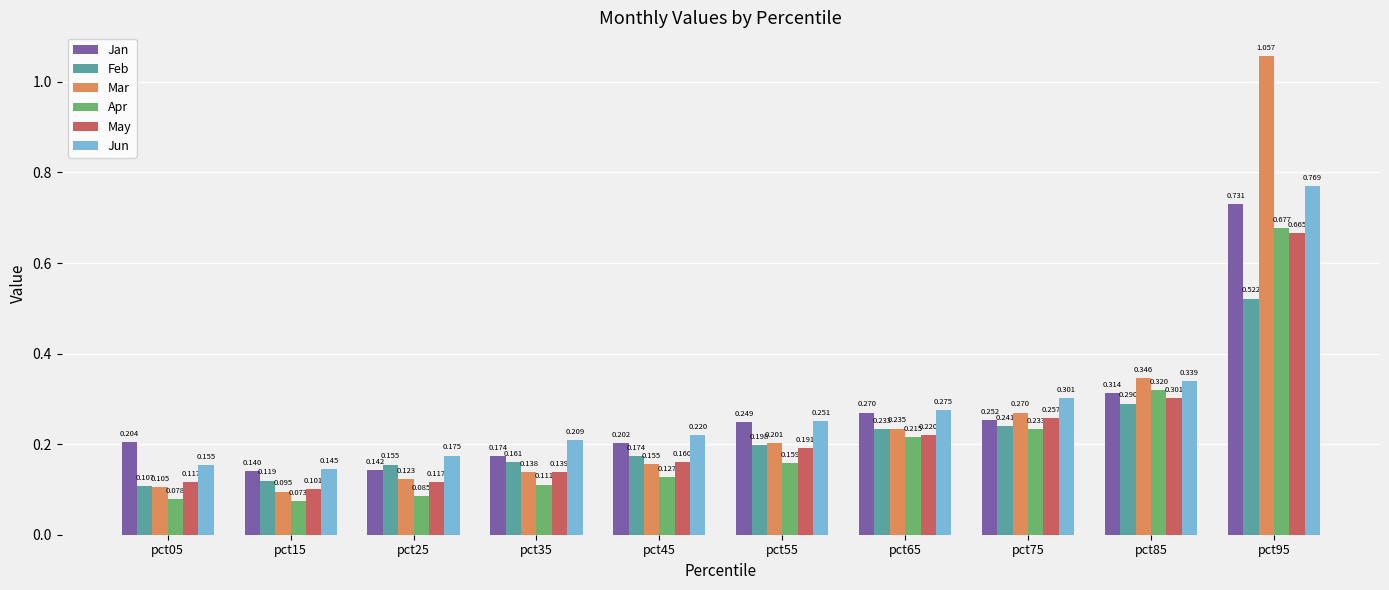

Which series has the largest range (max minus min)?

Mar